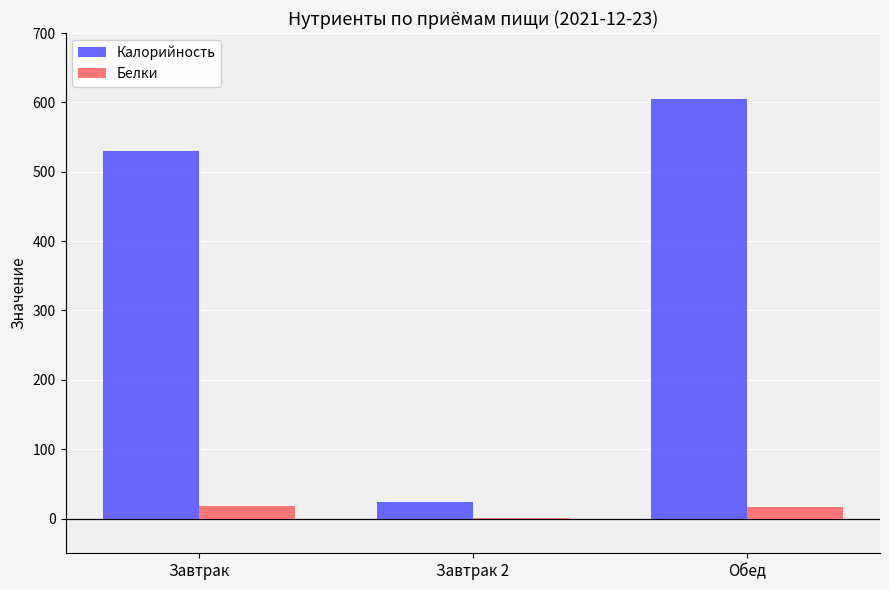

At which category is the sum across all series the highest?

Обед